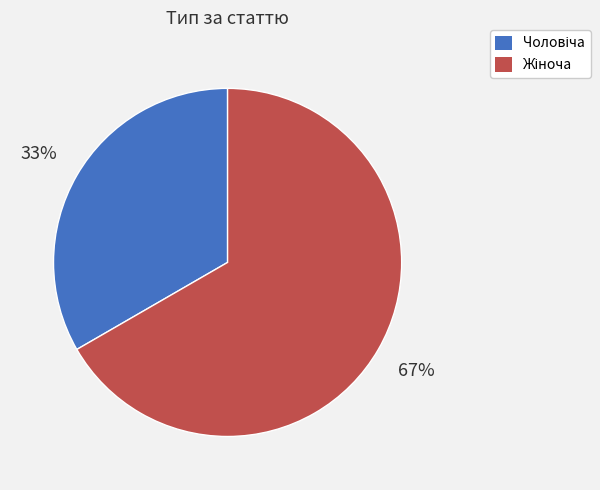

To the nearest percent, what is the average slice percentage?

50%